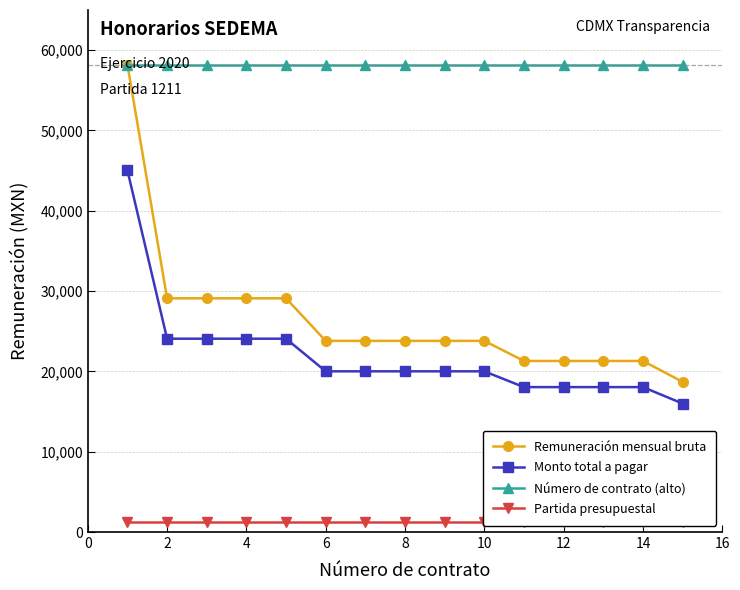

What is the greatest value displayed?

58200.0